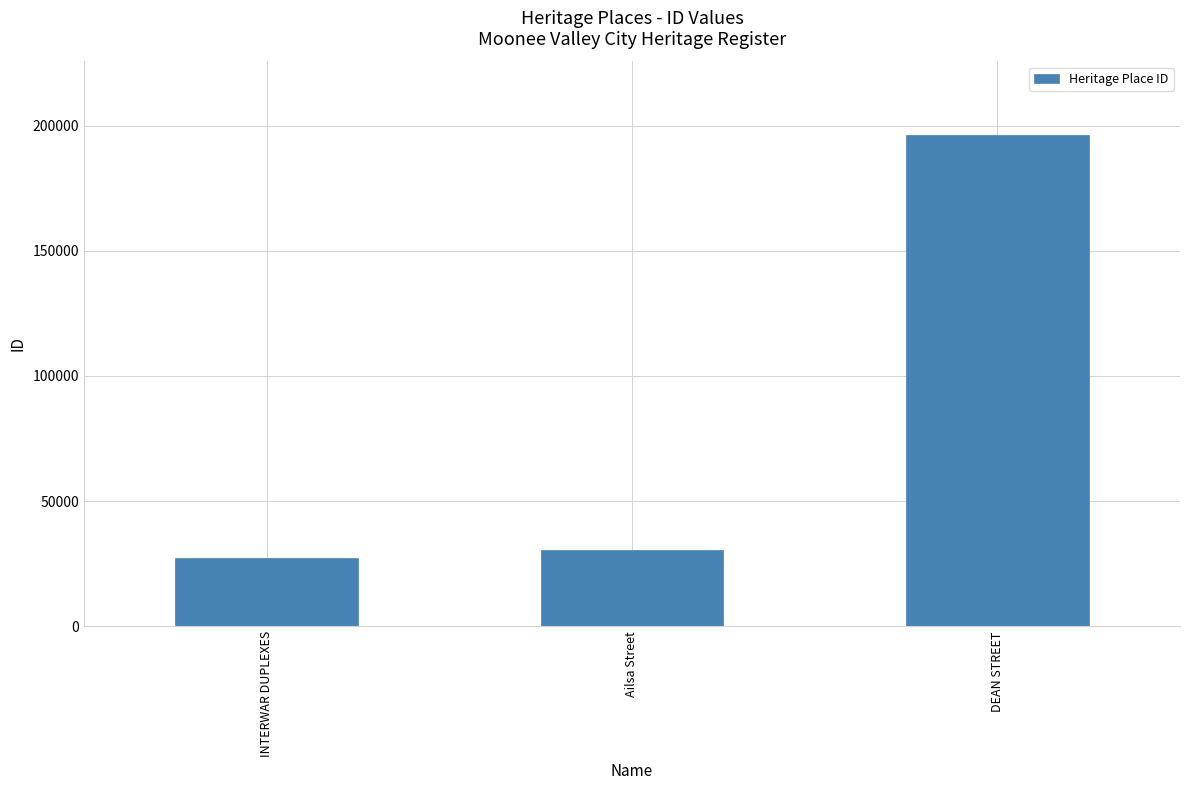

Approximately how many times larger is the value at INTERWAR DUPLEXES compared to Ailsa Street?

0.9